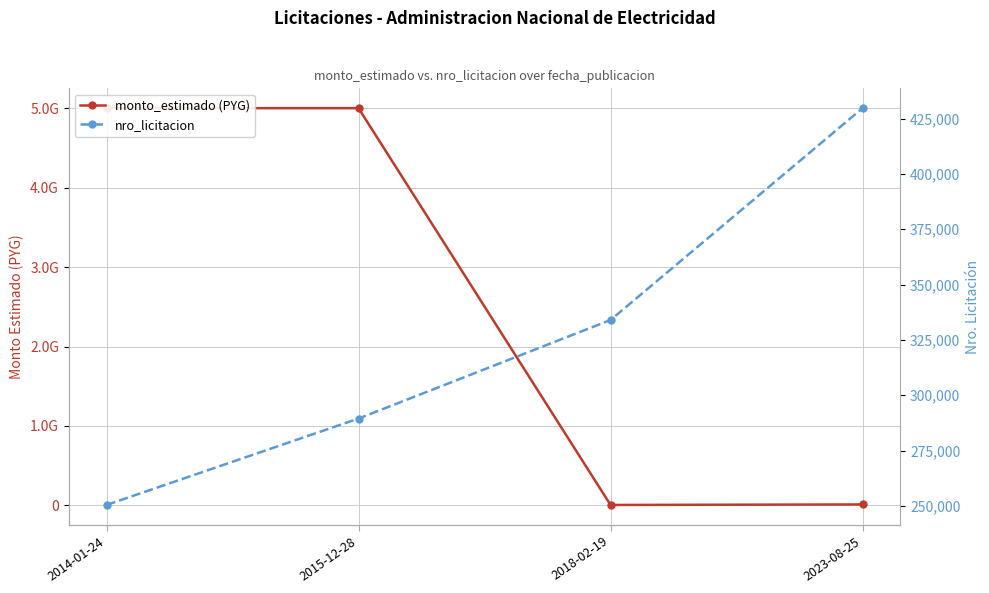

How many values in the nro_licitacion series exceed 333964?

1